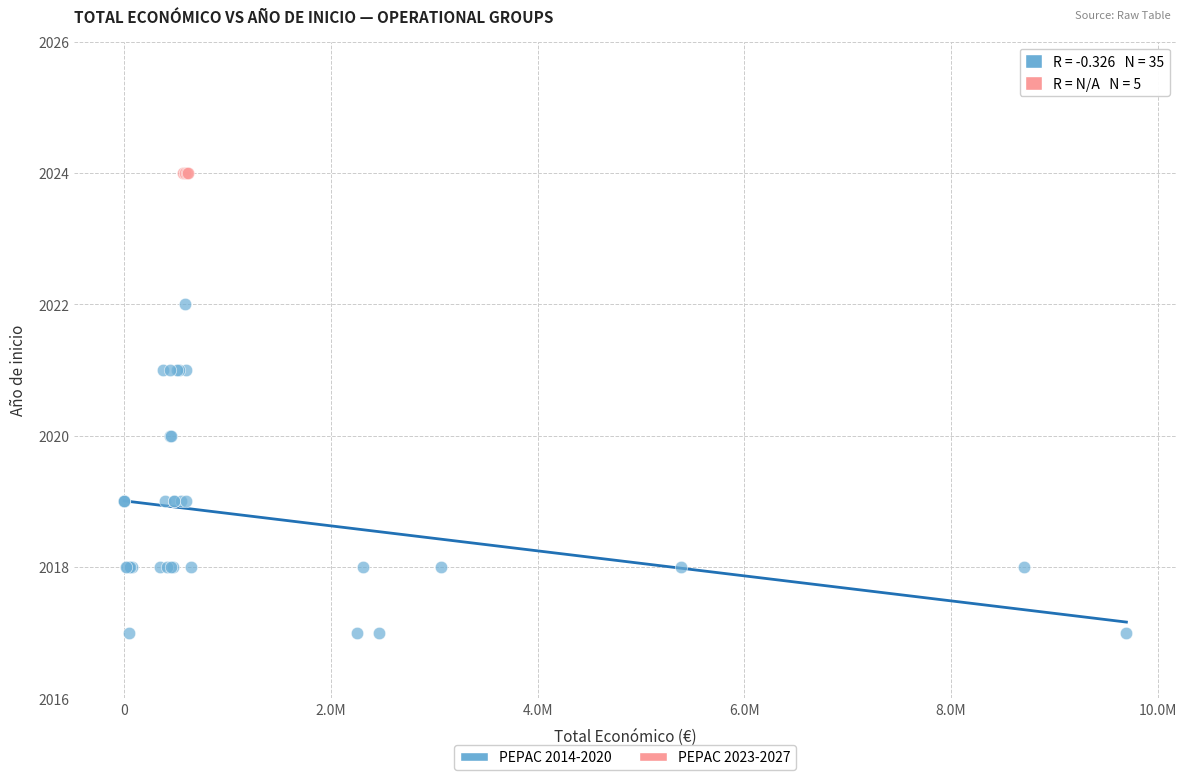

Which series reaches the minimum Y coordinate?

PEPAC 2014-2020